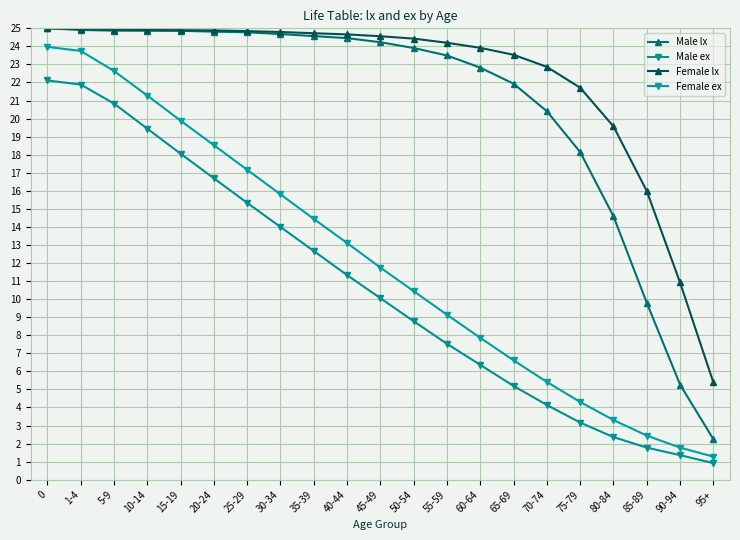

What is the minimum value shown in the chart?

0.9